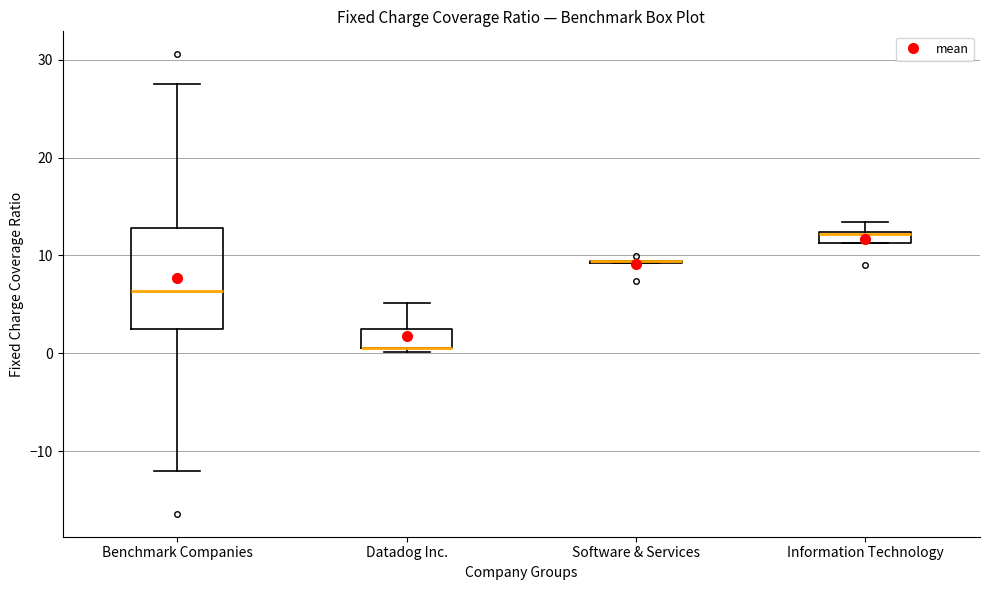

Which box is the tallest, from its lower edge to its upper edge?

Benchmark Companies